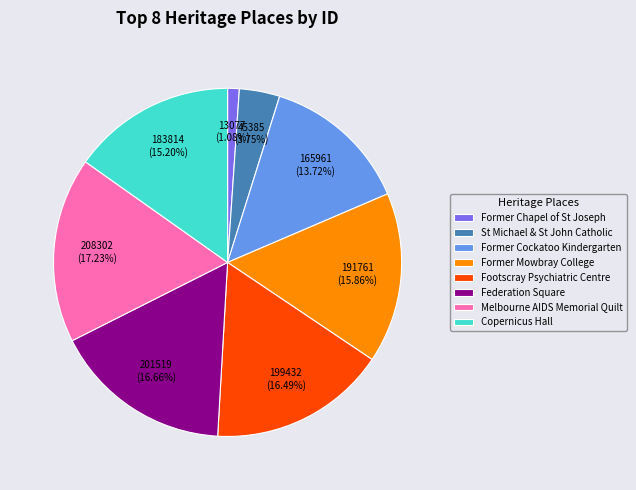

Between Former Mowbray College and Copernicus Hall, which is larger?

Former Mowbray College